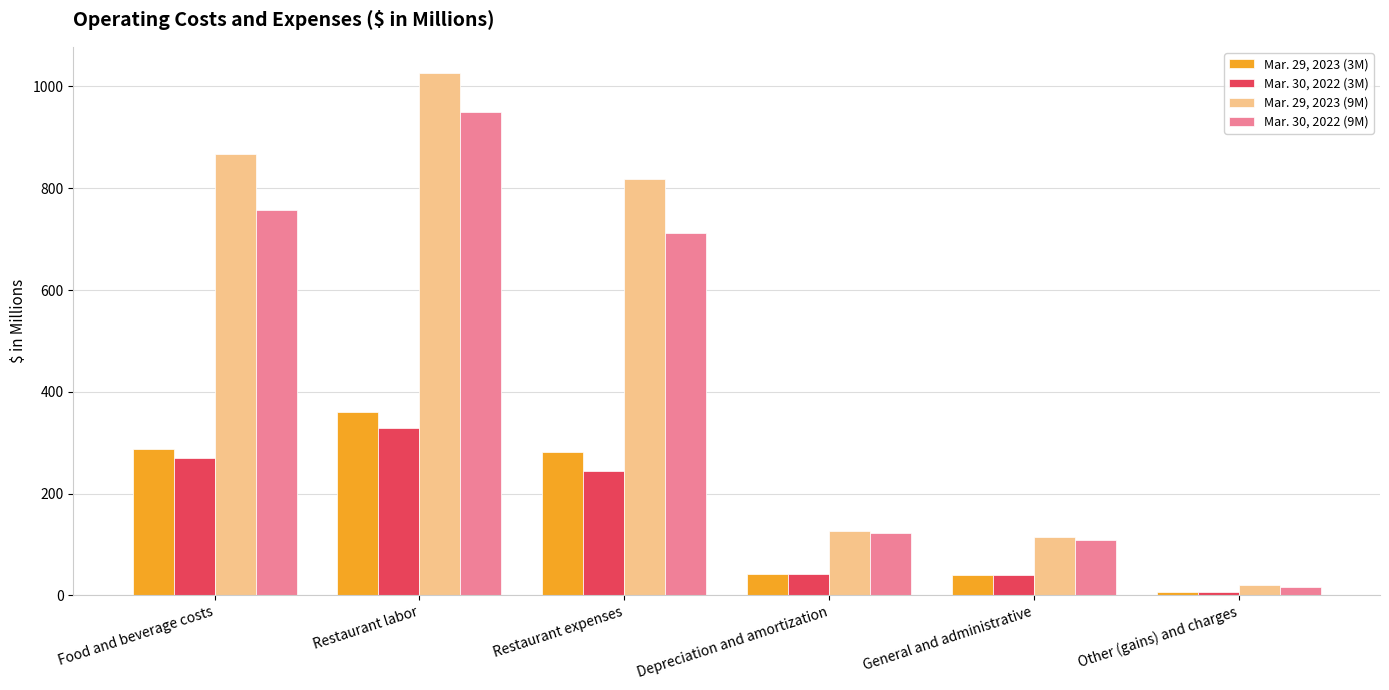

Is it true that Mar. 29, 2023 (9M) equals 1842.2 at Restaurant labor?

False